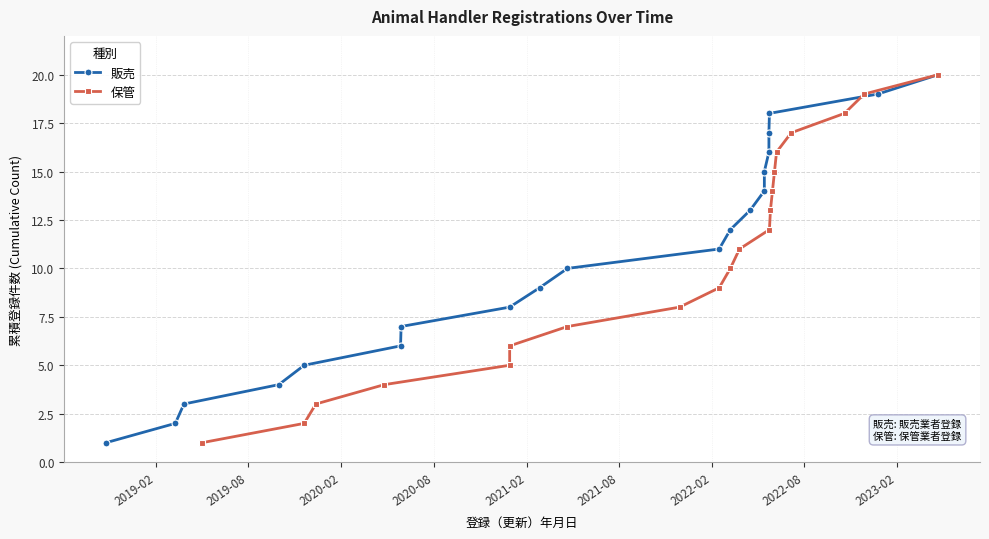

Reading left to right, what are all the values shown in this chart?

販売: 1	2	3	4	5	6	7	8	9	10	11	12	13	14	15	16	17	18	19	20
保管: 1	2	3	4	5	6	7	8	9	10	11	12	13	14	15	16	17	18	19	20